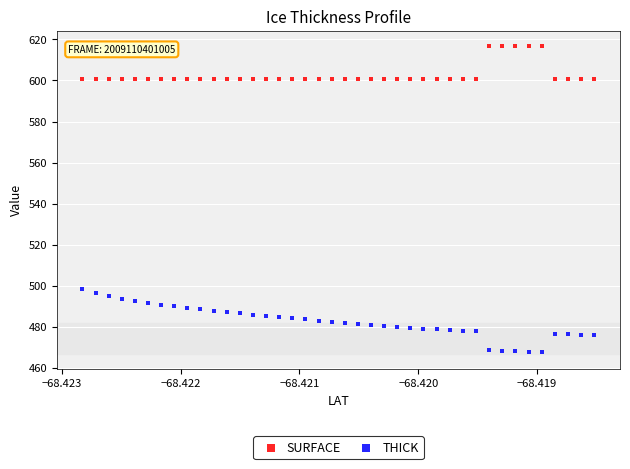

Which series reaches the maximum Y coordinate?

SURFACE